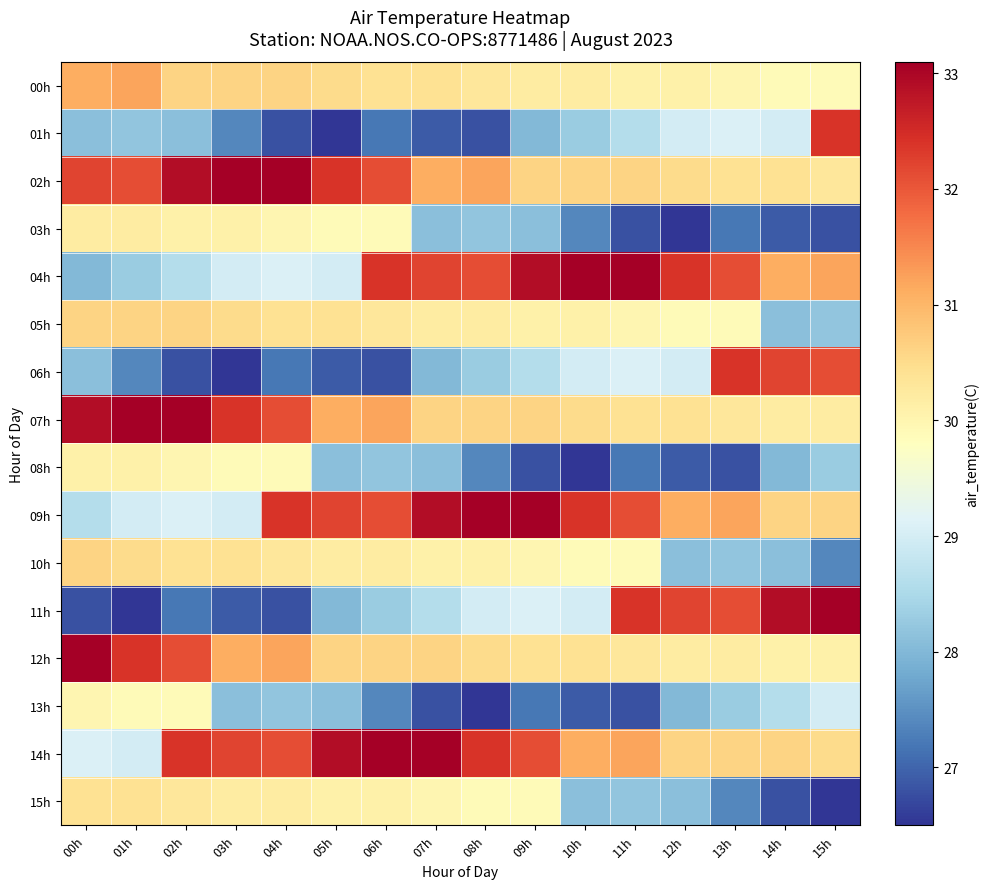

Reading right to left, what are all the values shown in this chart?

00h: 15h=29.9	14h=29.9	13h=30.0	12h=30.1	11h=30.1	10h=30.2	09h=30.2	08h=30.3	07h=30.4	06h=30.4	05h=30.5	04h=30.6	03h=30.6	02h=30.6	01h=31.2	00h=31.1
01h: 15h=32.4	14h=29.0	13h=29.1	12h=29.0	11h=28.6	10h=28.3	09h=28.0	08h=26.8	07h=26.9	06h=27.2	05h=26.5	04h=26.8	03h=27.4	02h=28.1	01h=28.2	00h=28.1
02h: 15h=30.3	14h=30.4	13h=30.4	12h=30.5	11h=30.6	10h=30.6	09h=30.6	08h=31.2	07h=31.1	06h=32.1	05h=32.4	04h=33.1	03h=33.1	02h=32.9	01h=32.1	00h=32.2
03h: 15h=26.8	14h=26.9	13h=27.2	12h=26.5	11h=26.8	10h=27.4	09h=28.1	08h=28.2	07h=28.1	06h=29.9	05h=29.9	04h=30.0	03h=30.1	02h=30.1	01h=30.2	00h=30.2
04h: 15h=31.2	14h=31.1	13h=32.1	12h=32.4	11h=33.1	10h=33.1	09h=32.9	08h=32.1	07h=32.2	06h=32.4	05h=29.0	04h=29.1	03h=29.0	02h=28.6	01h=28.3	00h=28.0
05h: 15h=28.2	14h=28.1	13h=29.9	12h=29.9	11h=30.0	10h=30.1	09h=30.1	08h=30.2	07h=30.2	06h=30.3	05h=30.4	04h=30.4	03h=30.5	02h=30.6	01h=30.6	00h=30.6
06h: 15h=32.1	14h=32.2	13h=32.4	12h=29.0	11h=29.1	10h=29.0	09h=28.6	08h=28.3	07h=28.0	06h=26.8	05h=26.9	04h=27.2	03h=26.5	02h=26.8	01h=27.4	00h=28.1
07h: 15h=30.2	14h=30.2	13h=30.3	12h=30.4	11h=30.4	10h=30.5	09h=30.6	08h=30.6	07h=30.6	06h=31.2	05h=31.1	04h=32.1	03h=32.4	02h=33.1	01h=33.1	00h=32.9
08h: 15h=28.3	14h=28.0	13h=26.8	12h=26.9	11h=27.2	10h=26.5	09h=26.8	08h=27.4	07h=28.1	06h=28.2	05h=28.1	04h=29.9	03h=29.9	02h=30.0	01h=30.1	00h=30.1
09h: 15h=30.6	14h=30.6	13h=31.2	12h=31.1	11h=32.1	10h=32.4	09h=33.1	08h=33.1	07h=32.9	06h=32.1	05h=32.2	04h=32.4	03h=29.0	02h=29.1	01h=29.0	00h=28.6
10h: 15h=27.4	14h=28.1	13h=28.2	12h=28.1	11h=29.9	10h=29.9	09h=30.0	08h=30.1	07h=30.1	06h=30.2	05h=30.2	04h=30.3	03h=30.4	02h=30.4	01h=30.5	00h=30.6
11h: 15h=33.1	14h=32.9	13h=32.1	12h=32.2	11h=32.4	10h=29.0	09h=29.1	08h=29.0	07h=28.6	06h=28.3	05h=28.0	04h=26.8	03h=26.9	02h=27.2	01h=26.5	00h=26.8
12h: 15h=30.1	14h=30.1	13h=30.2	12h=30.2	11h=30.3	10h=30.4	09h=30.4	08h=30.5	07h=30.6	06h=30.6	05h=30.6	04h=31.2	03h=31.1	02h=32.1	01h=32.4	00h=33.1
13h: 15h=29.0	14h=28.6	13h=28.3	12h=28.0	11h=26.8	10h=26.9	09h=27.2	08h=26.5	07h=26.8	06h=27.4	05h=28.1	04h=28.2	03h=28.1	02h=29.9	01h=29.9	00h=30.0
14h: 15h=30.5	14h=30.6	13h=30.6	12h=30.6	11h=31.2	10h=31.1	09h=32.1	08h=32.4	07h=33.1	06h=33.1	05h=32.9	04h=32.1	03h=32.2	02h=32.4	01h=29.0	00h=29.1
15h: 15h=26.5	14h=26.8	13h=27.4	12h=28.1	11h=28.2	10h=28.1	09h=29.9	08h=29.9	07h=30.0	06h=30.1	05h=30.1	04h=30.2	03h=30.2	02h=30.3	01h=30.4	00h=30.4